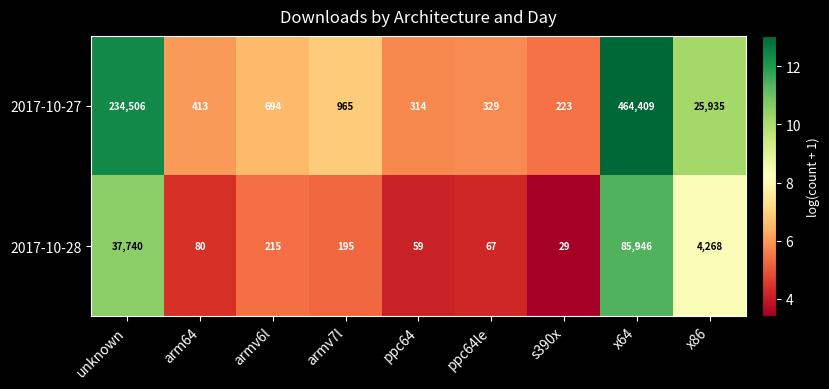

Rank the series by their average value, from highest to lowest.

2017-10-27, 2017-10-28